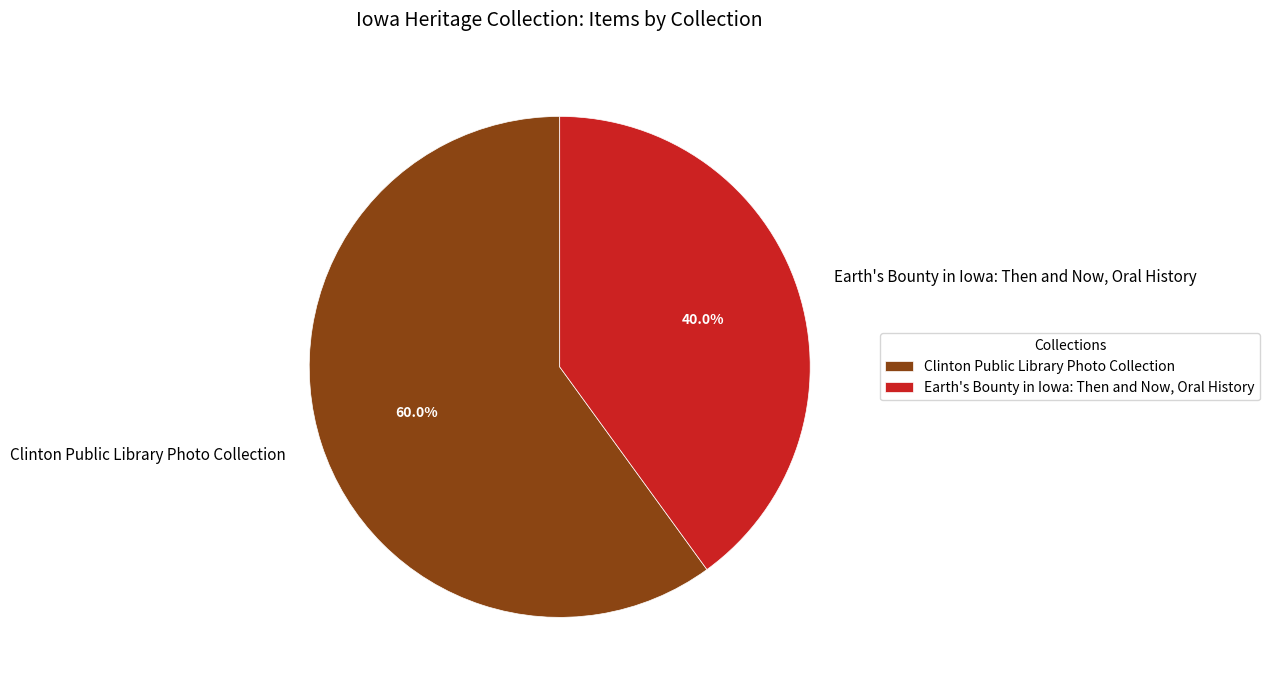

Count the number of slices in the pie.

2